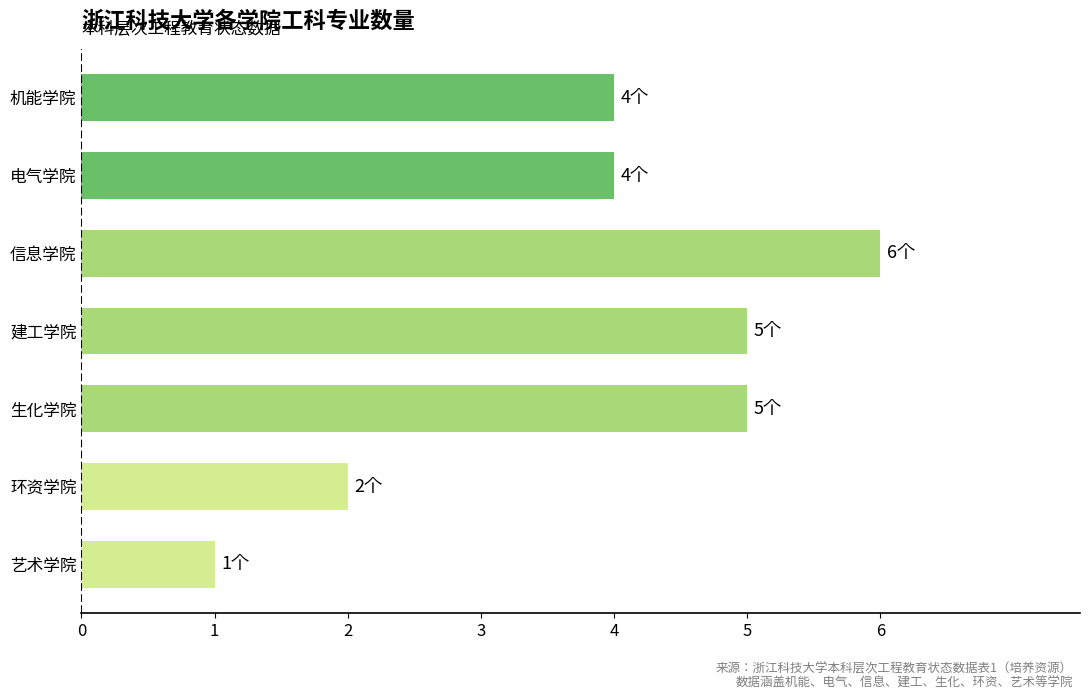

How many series are shown in this chart?

1